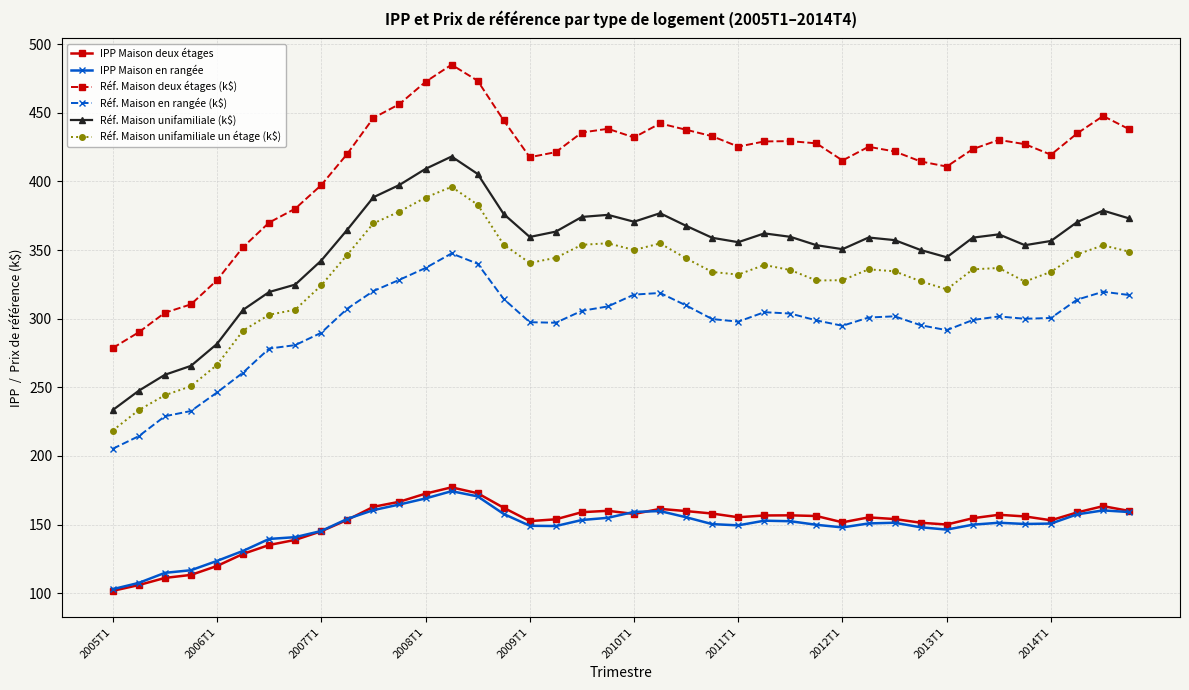

What is the smallest value displayed?

101.7